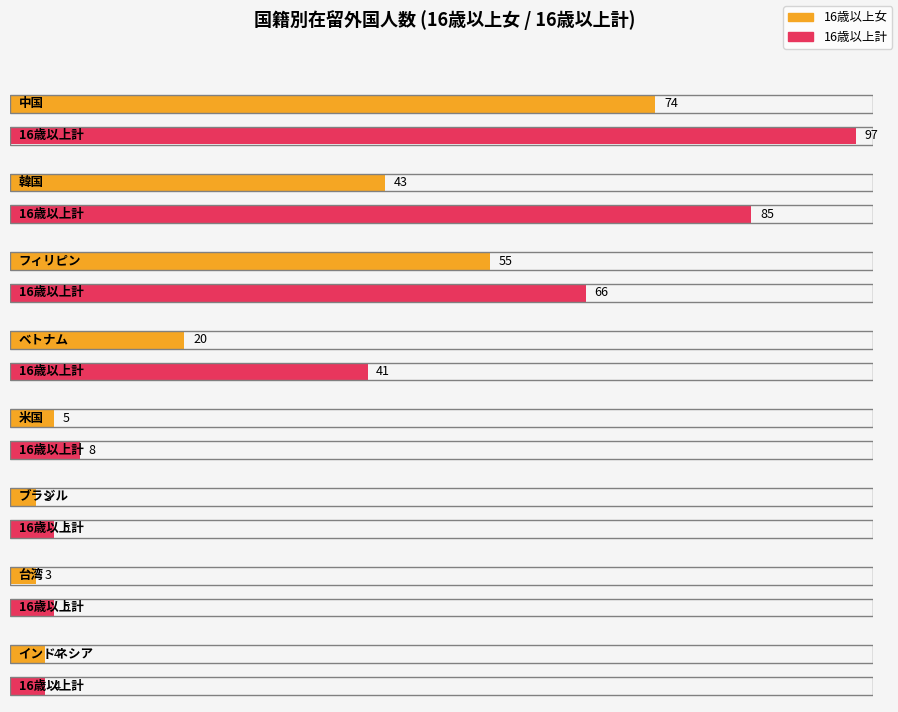

Where is 16歳以上計 nearest to the value 49?

ベトナム